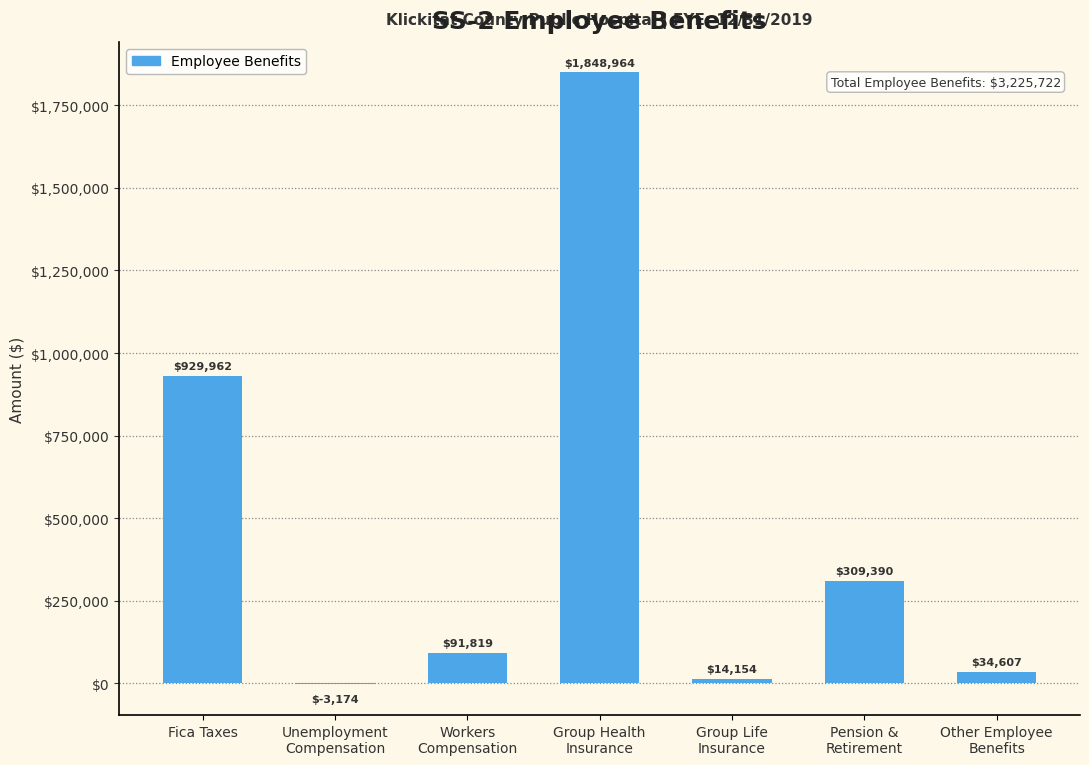

What is the greatest value displayed?

1848964.4